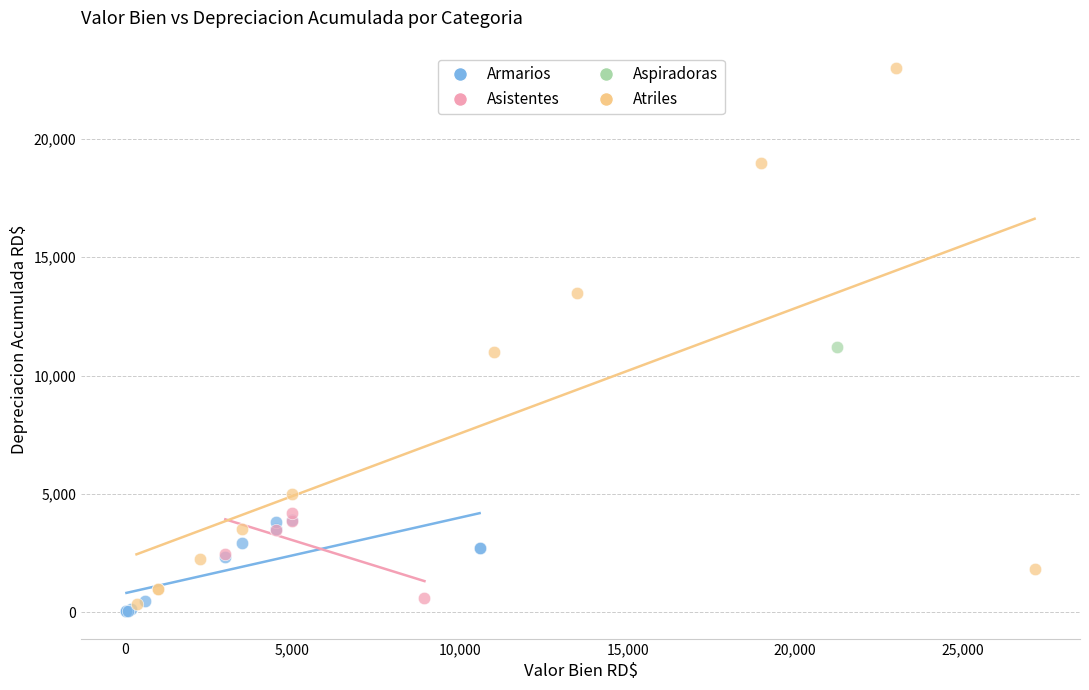

Which series reaches the maximum Y coordinate?

Atriles